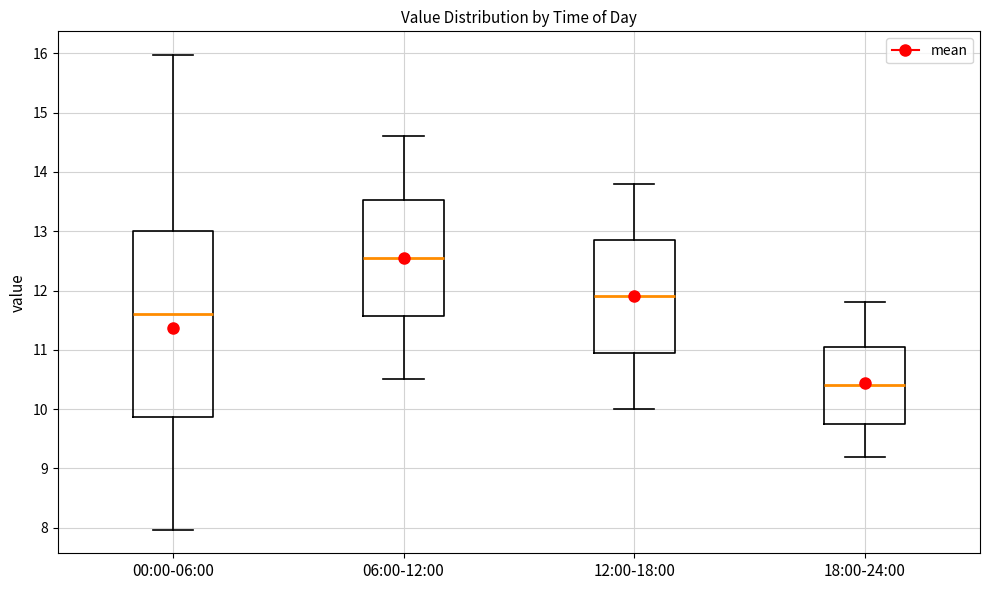

Where is the lower edge of the box for 12:00-18:00 on the y-axis? The values are not printed on the chart, so give them approximately, as read against the axis.

11.0